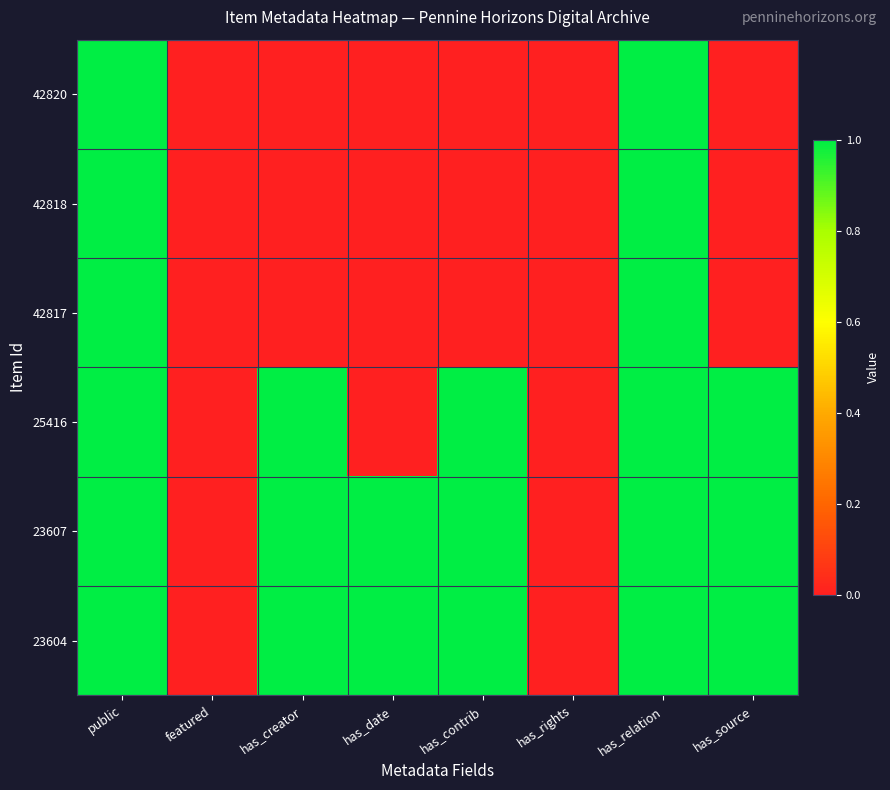

Reading left to right, transcribe all the data shown in this chart.

42820: public=1	featured=0	has_creator=0	has_date=0	has_contrib=0	has_rights=0	has_relation=1	has_source=0
42818: public=1	featured=0	has_creator=0	has_date=0	has_contrib=0	has_rights=0	has_relation=1	has_source=0
42817: public=1	featured=0	has_creator=0	has_date=0	has_contrib=0	has_rights=0	has_relation=1	has_source=0
25416: public=1	featured=0	has_creator=1	has_date=0	has_contrib=1	has_rights=0	has_relation=1	has_source=1
23607: public=1	featured=0	has_creator=1	has_date=1	has_contrib=1	has_rights=0	has_relation=1	has_source=1
23604: public=1	featured=0	has_creator=1	has_date=1	has_contrib=1	has_rights=0	has_relation=1	has_source=1